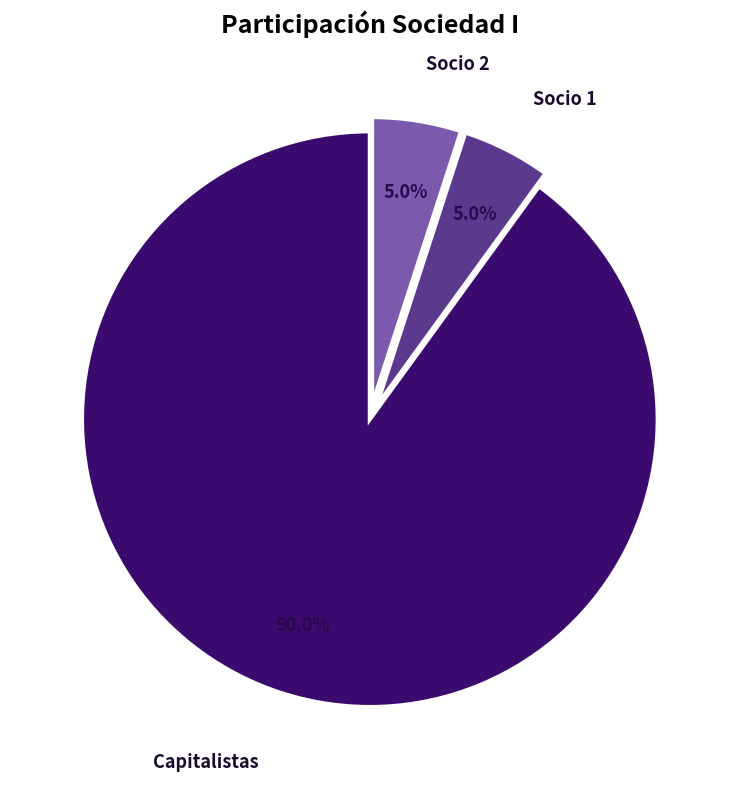

Combined, do Socio 2 and Capitalistas account for over 50%?

Yes